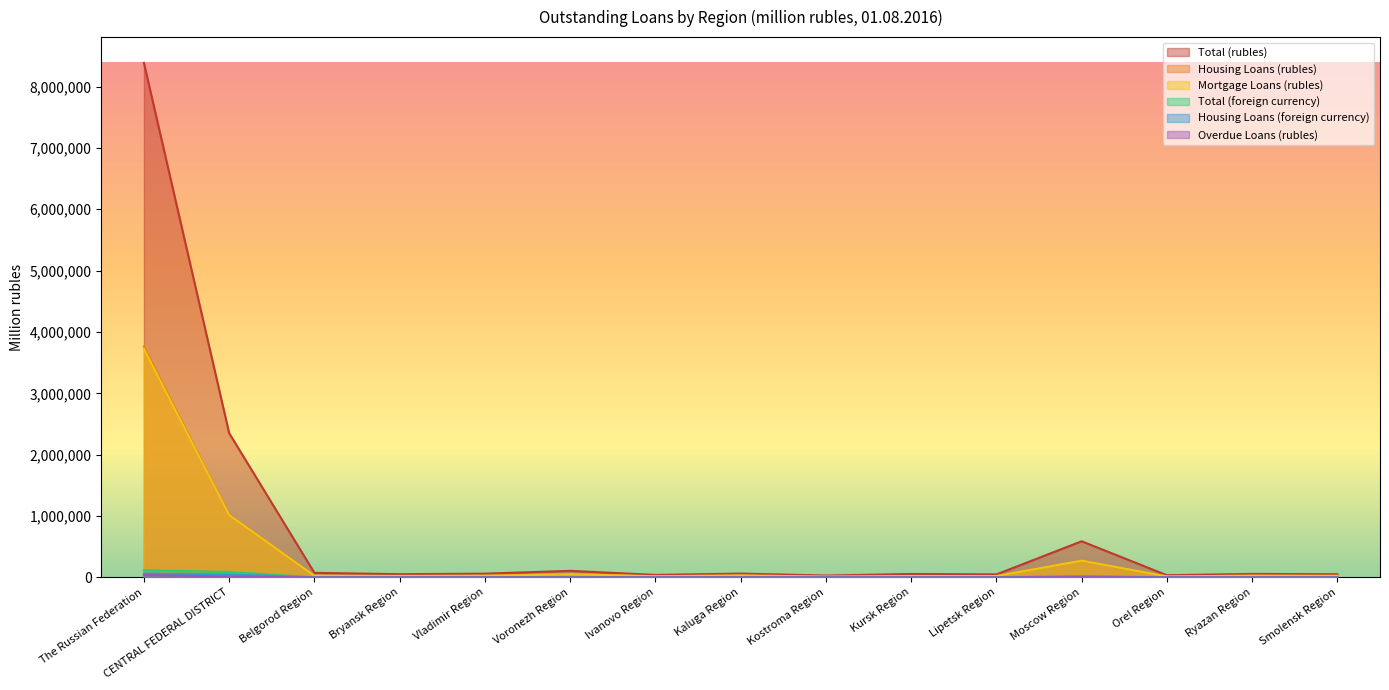

Which category has the lowest value in the Mortgage Loans (rubles) series?

Kostroma Region